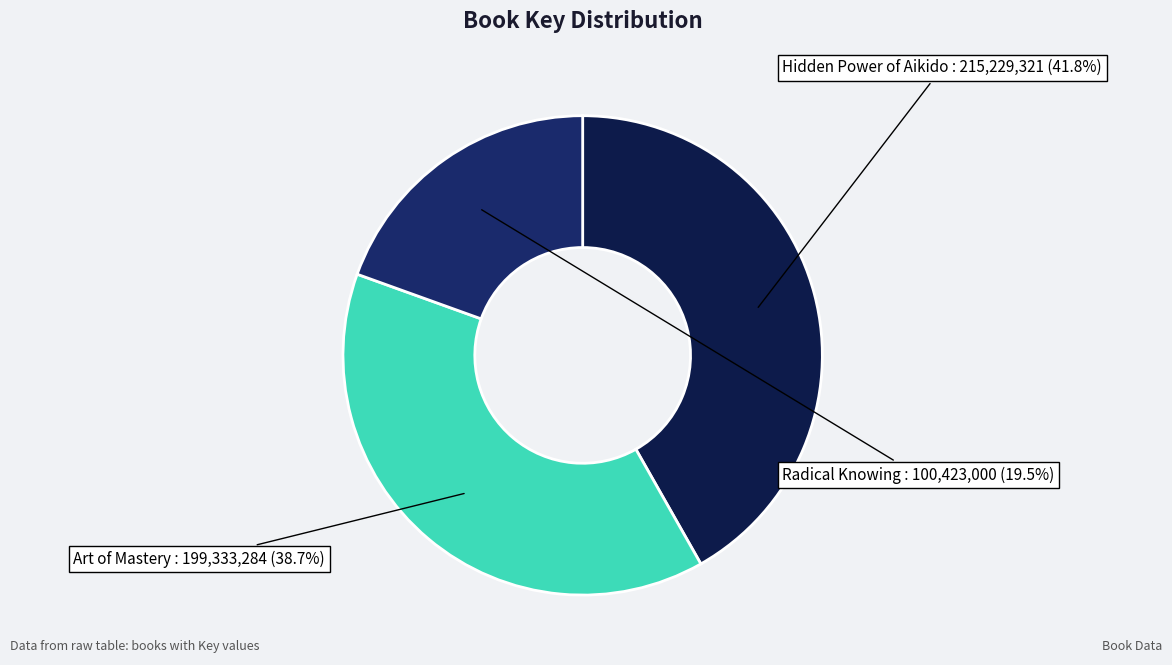

What is the largest slice in the pie chart?

Hidden Power of Aikido